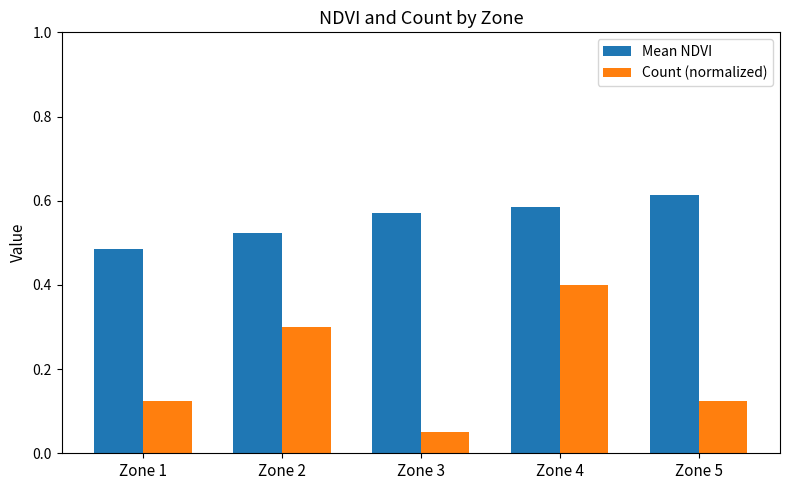

What is the maximum value for Count (normalized)?

0.4